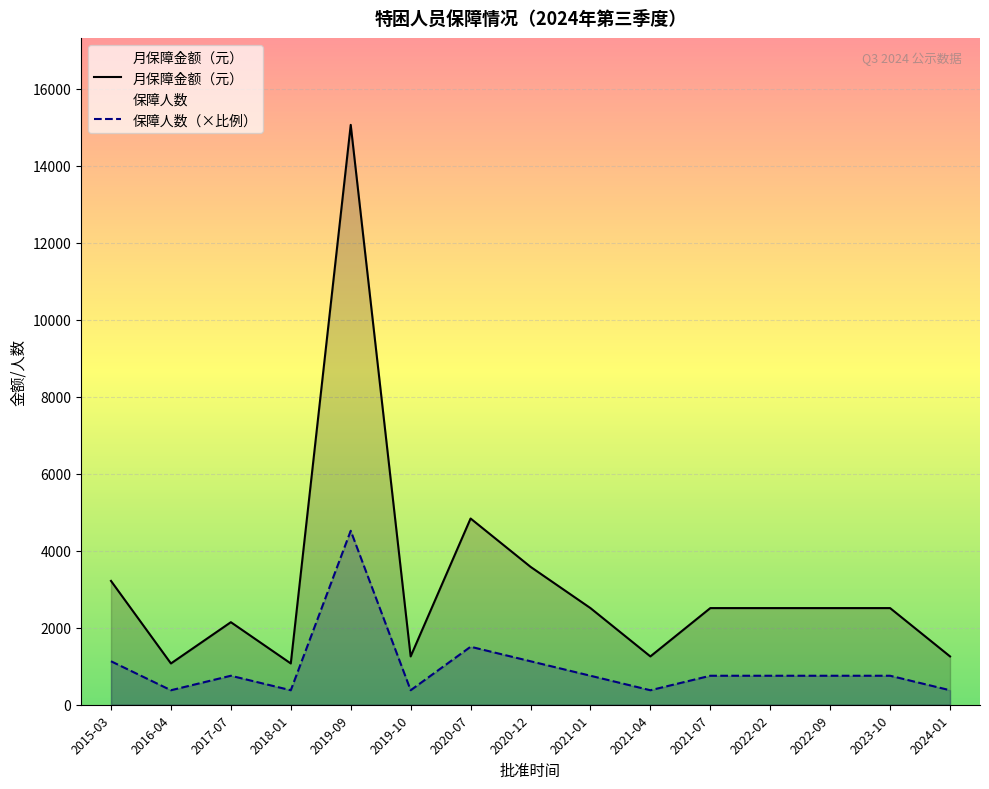

Does the chart display data point markers on the line(s)?

No